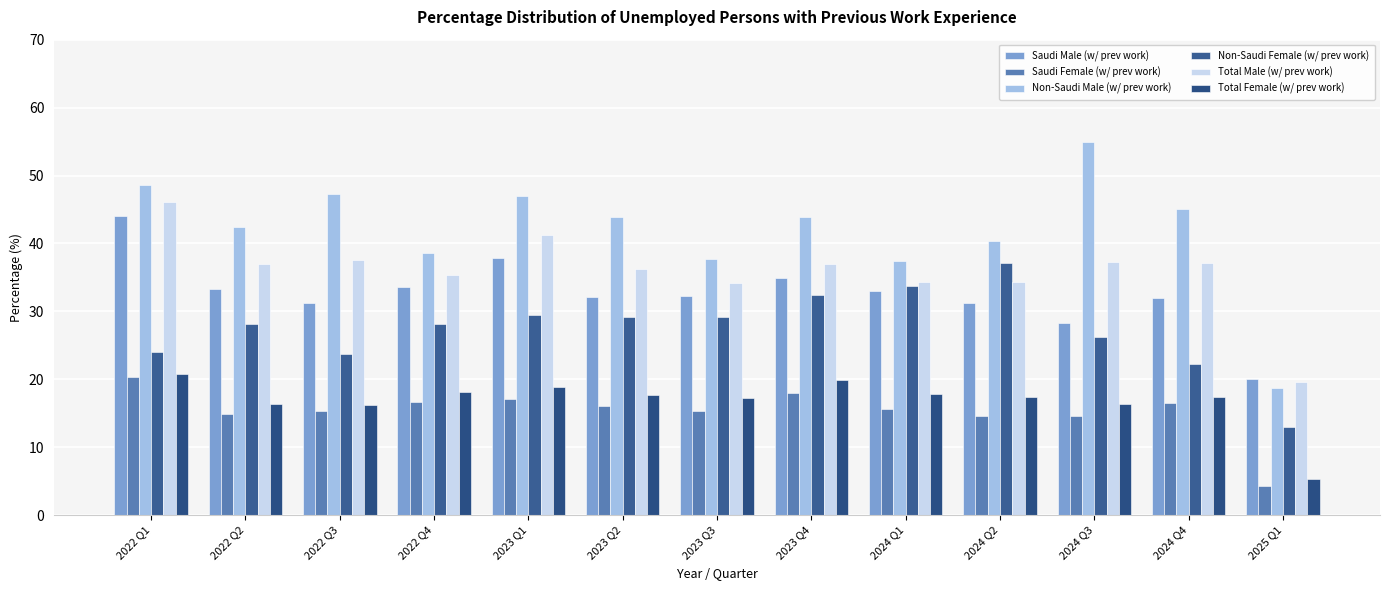

Between 2022 Q3 and 2024 Q2, which series saw the biggest shift?

Non-Saudi Female (w/ prev work)